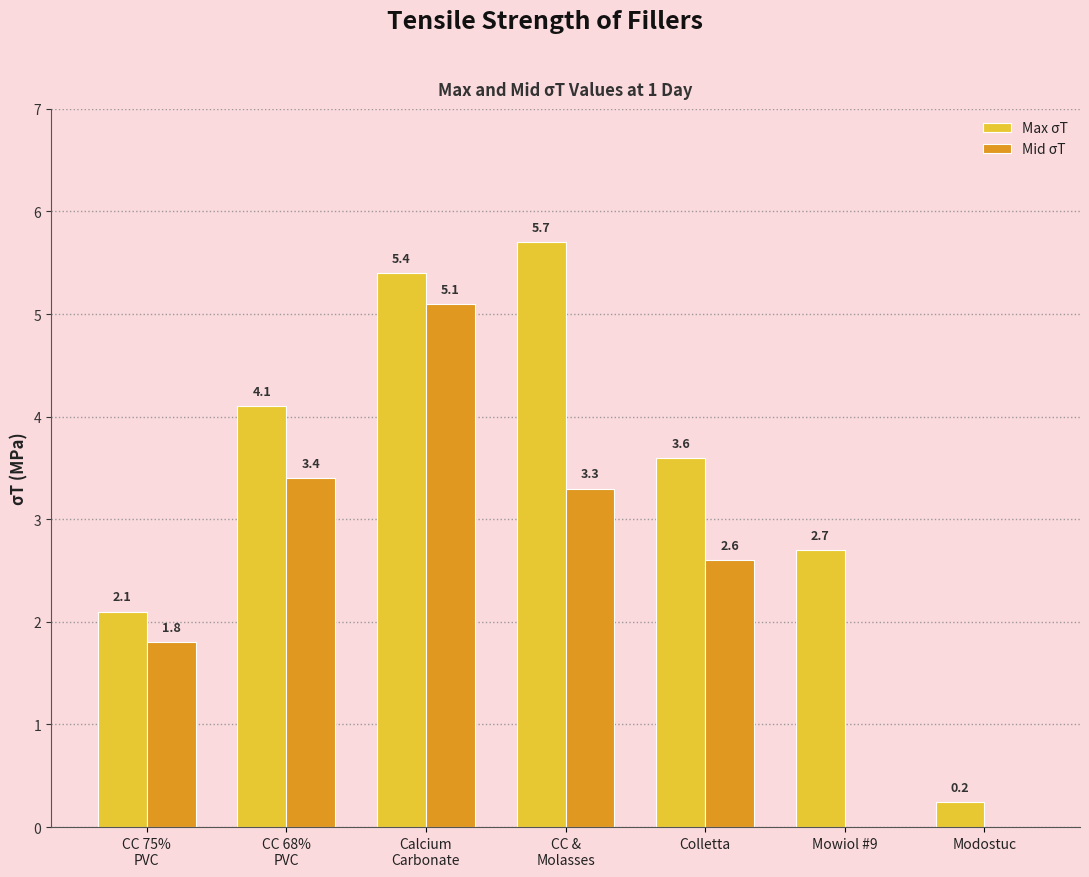

What is the maximum value for Mid σT?

5.1